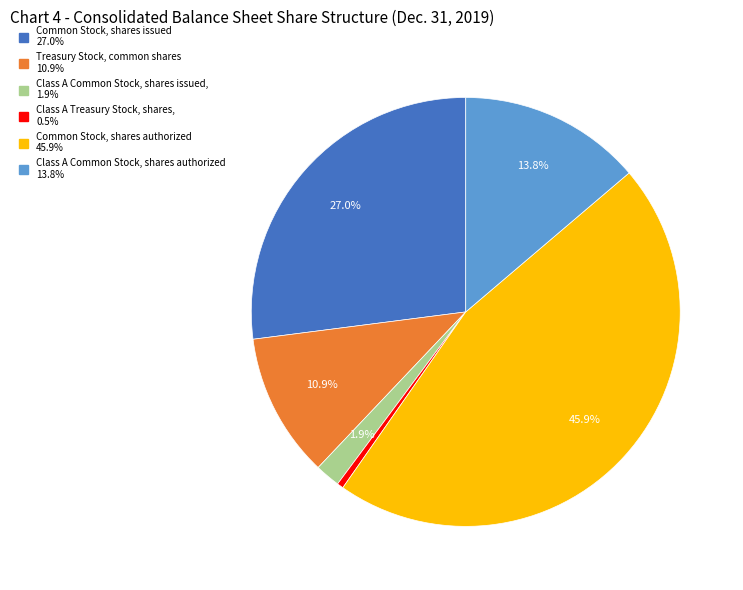

What percentage is the Class A Common Stock, shares authorized slice, to the nearest percent?

14%